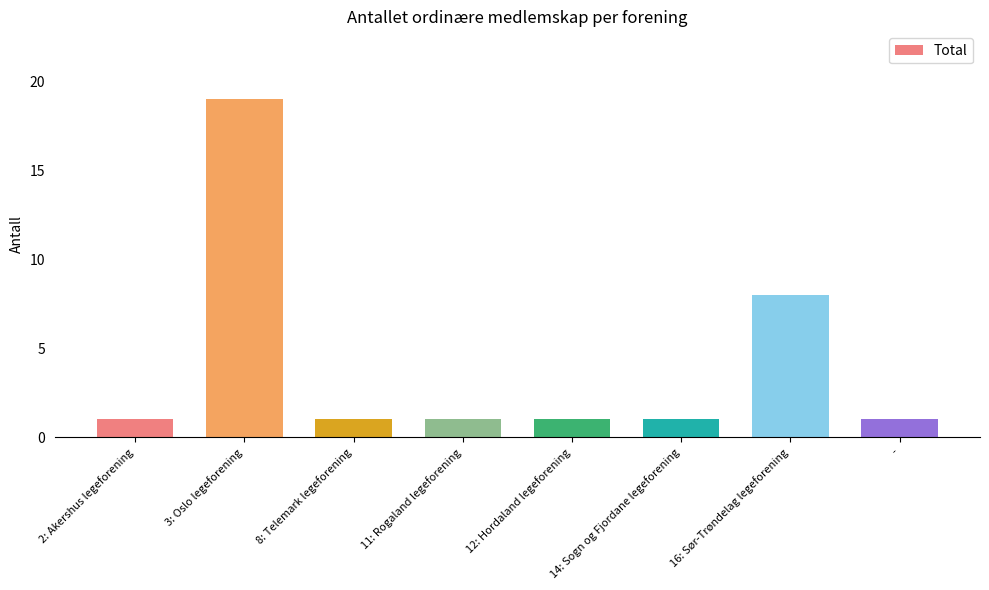

Reading left to right, transcribe all the data shown in this chart.

1	19	1	1	1	1	8	1